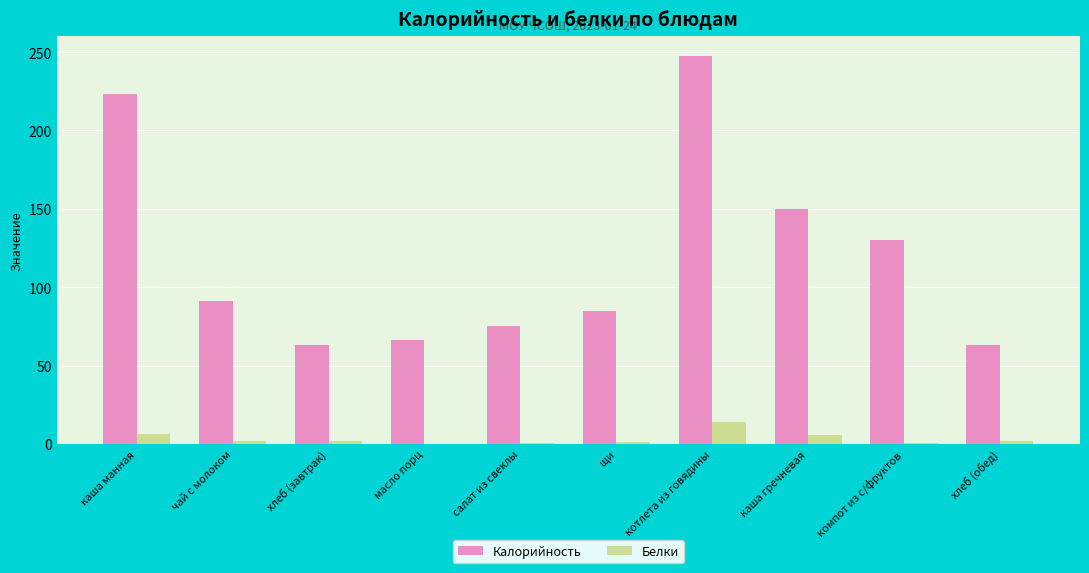

At which label is Калорийность closest to 155?

каша гречневая